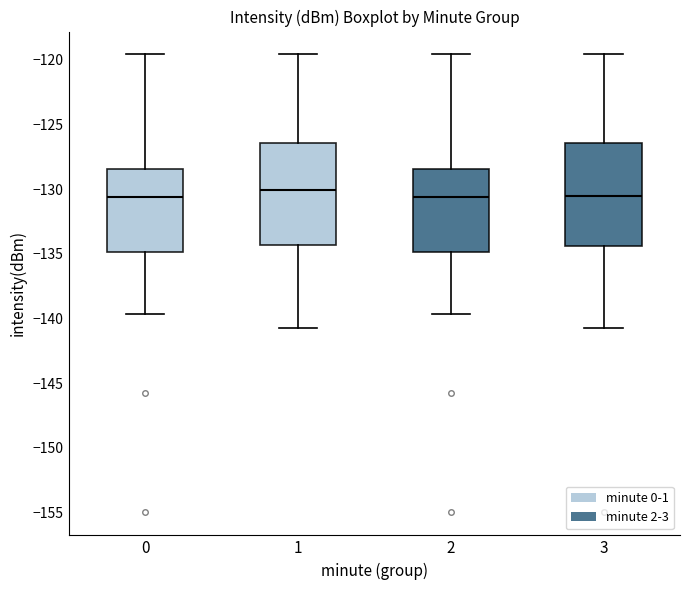

Reading left to right, transcribe this box plot: for each box, give where its median line is, the range the box spans, and where its two whiskers end, as read against the y-axis. The values are not printed on the chart, so give them approximately, as read against the axis.

0: median -130.5, box -135.0 to -128.5, whiskers -139.5 to -119.5
1: median -130.0, box -134.5 to -126.5, whiskers -140.5 to -119.5
2: median -130.5, box -135.0 to -128.5, whiskers -139.5 to -119.5
3: median -130.5, box -134.5 to -126.5, whiskers -140.5 to -119.5